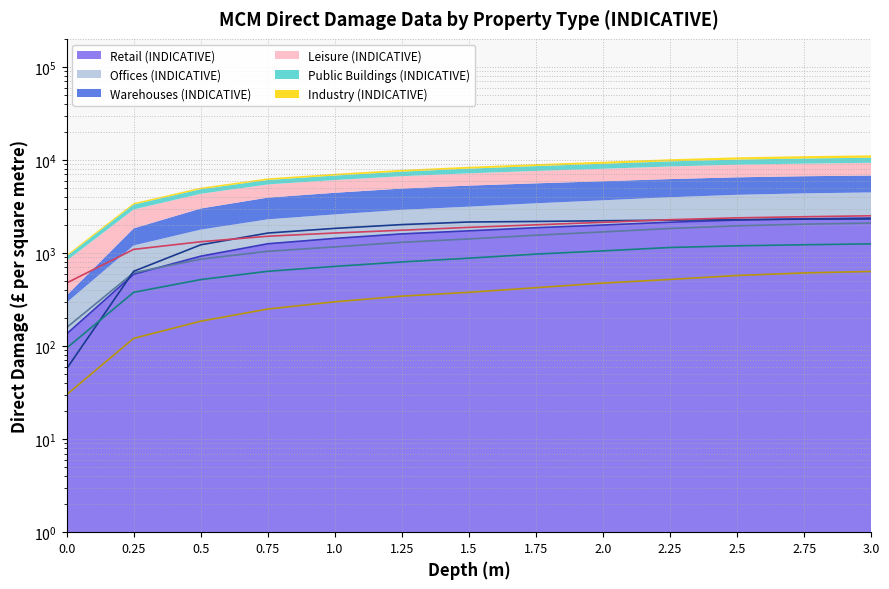

Which series has the largest range (max minus min)?

Warehouses (INDICATIVE) (line)